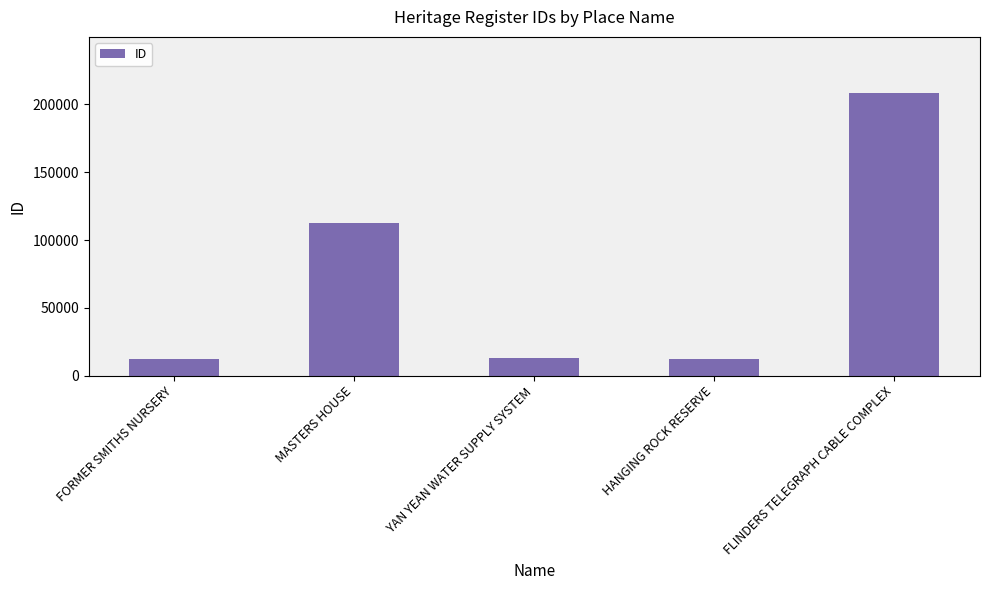

What is the label of the 4th bar from the left?

HANGING ROCK RESERVE